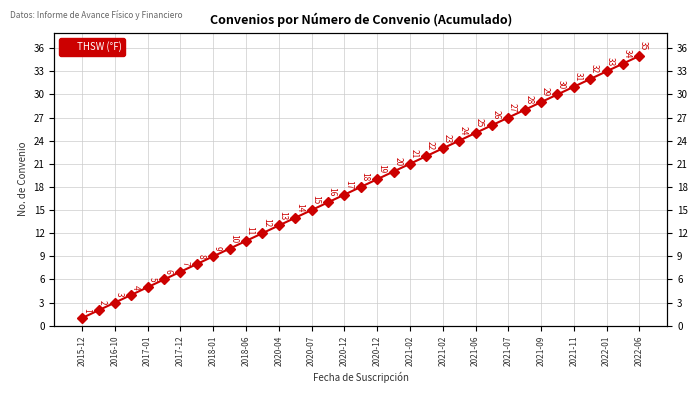

The chart shows a value of 13 at 21. True or false?

False